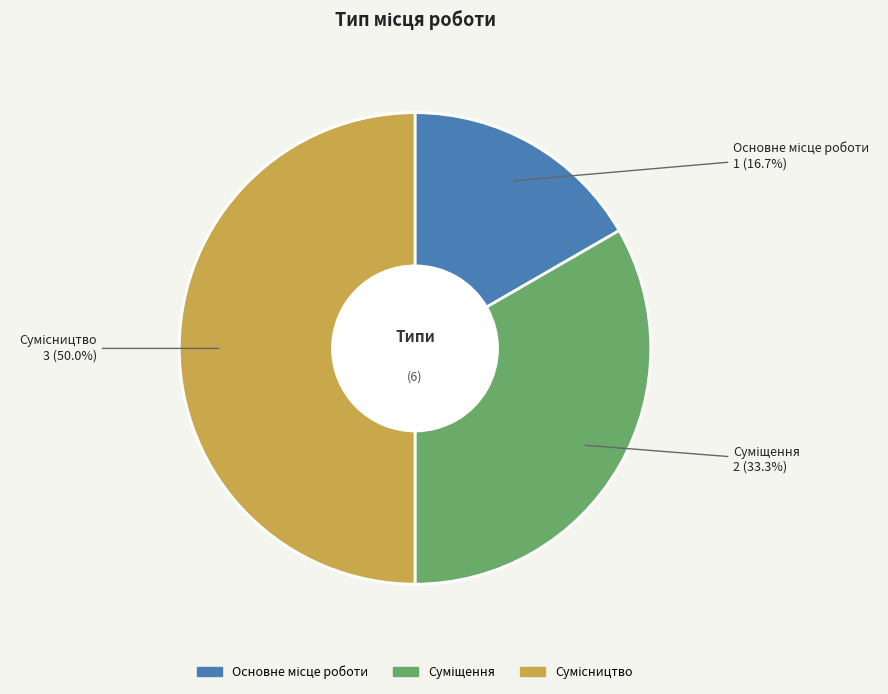

True or false: Сумісництво accounts for 50% of the total.

True